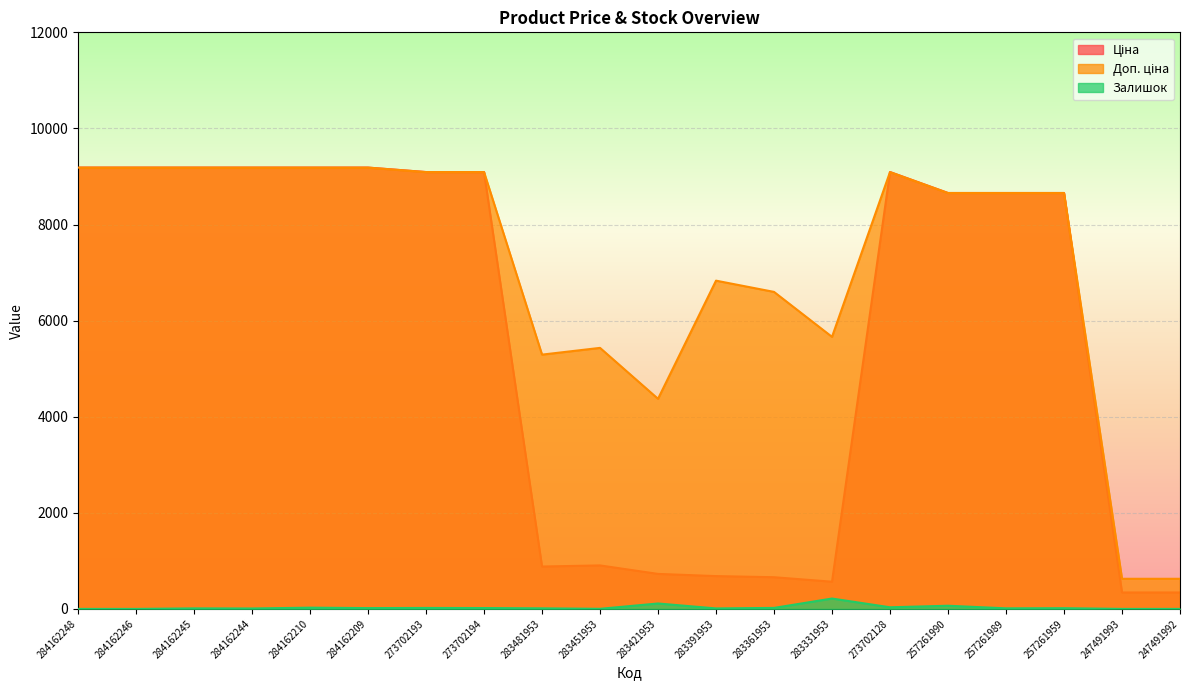

The value of Ціна at 283361953 is 979.5. True or false?

False